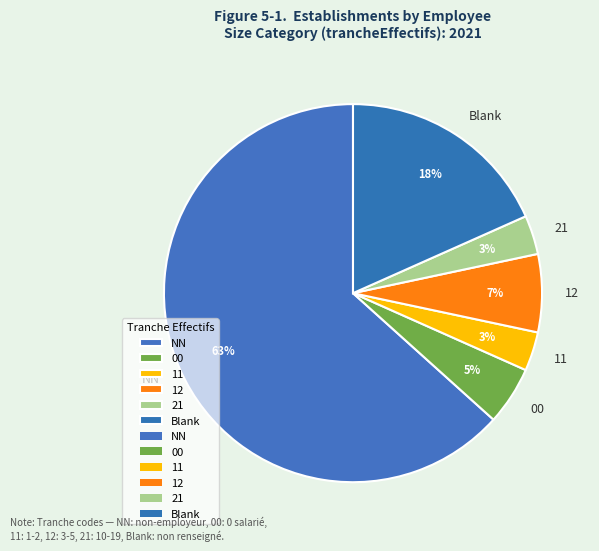

To the nearest percent, what is the average slice percentage?

17%